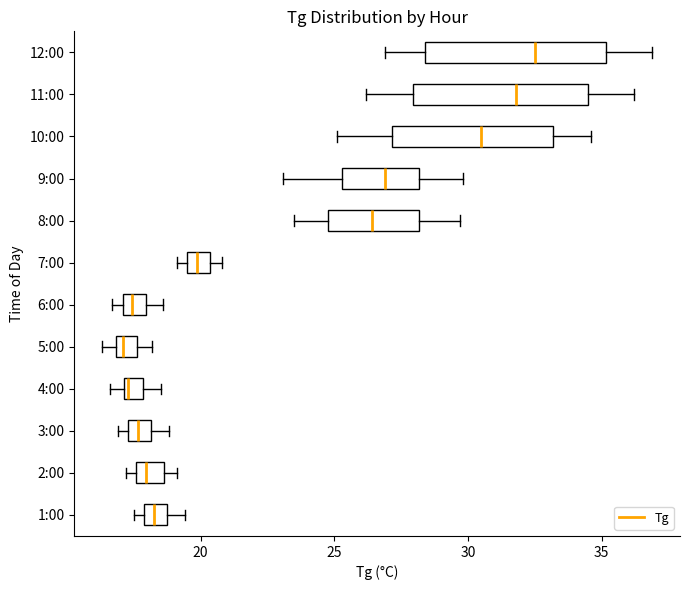

Where does the median line of the box for 4:00 sit on the x-axis? The values are not printed on the chart, so give them approximately, as read against the axis.

17.5